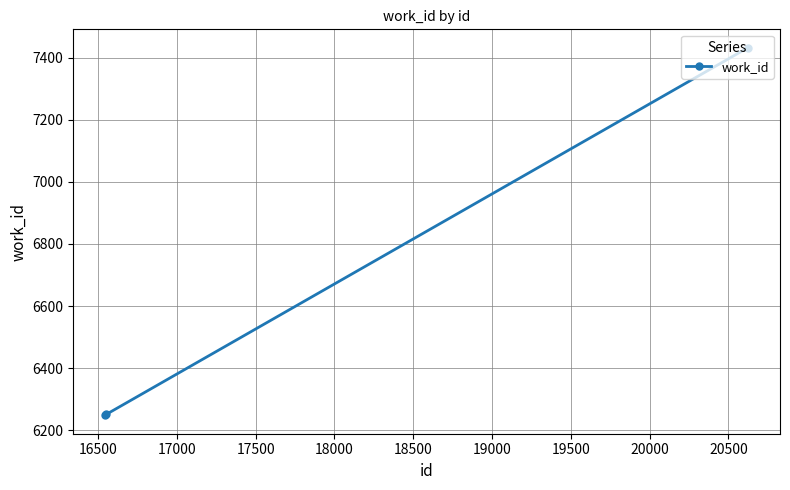

What is the minimum value shown in the chart?

6248